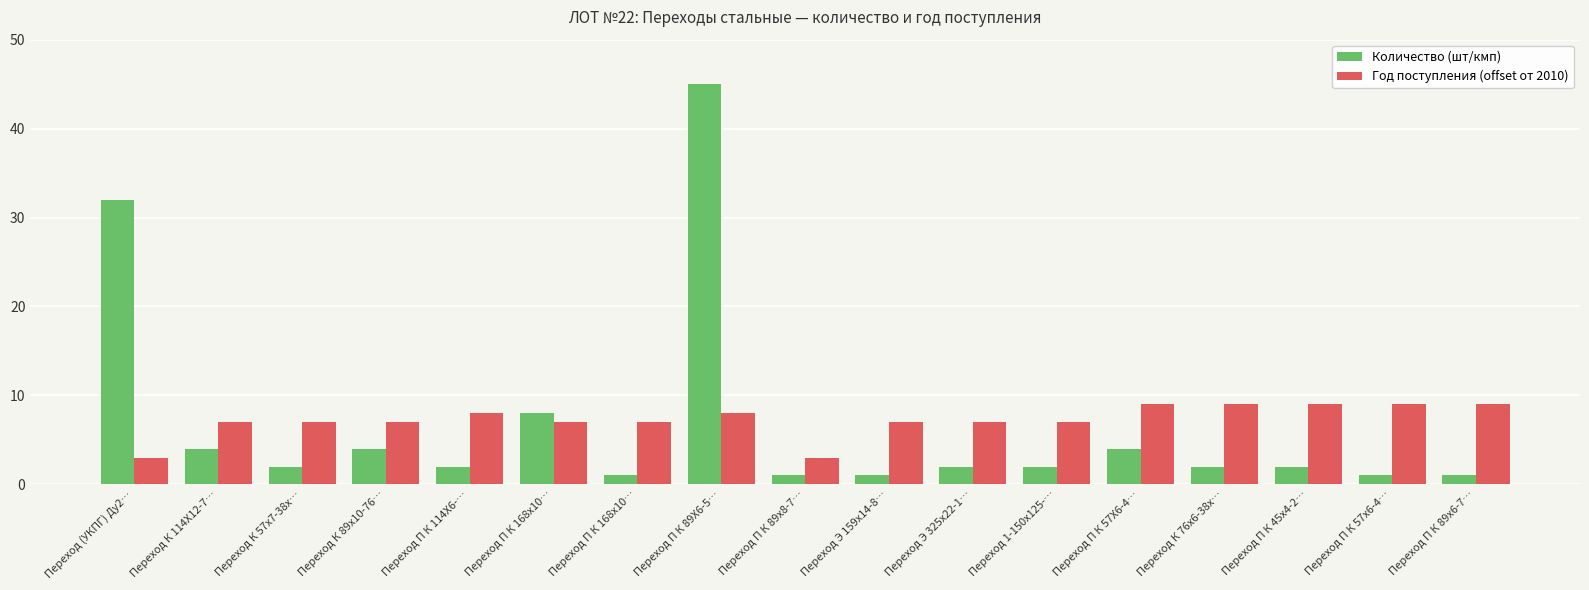

How many series are shown in this chart?

2